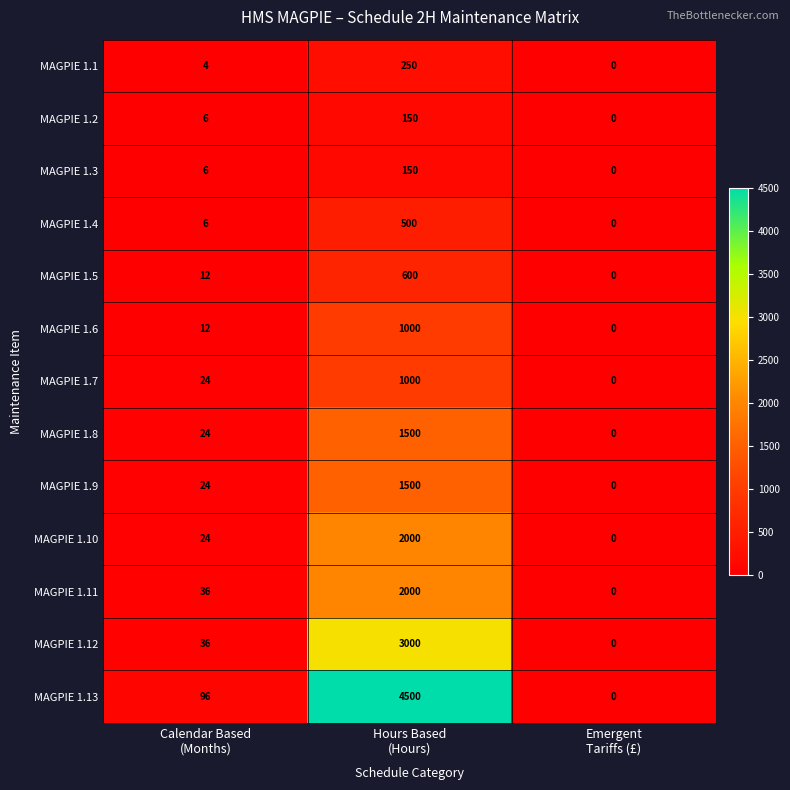

Which series has the largest total across all categories?

MAGPIE 1.13